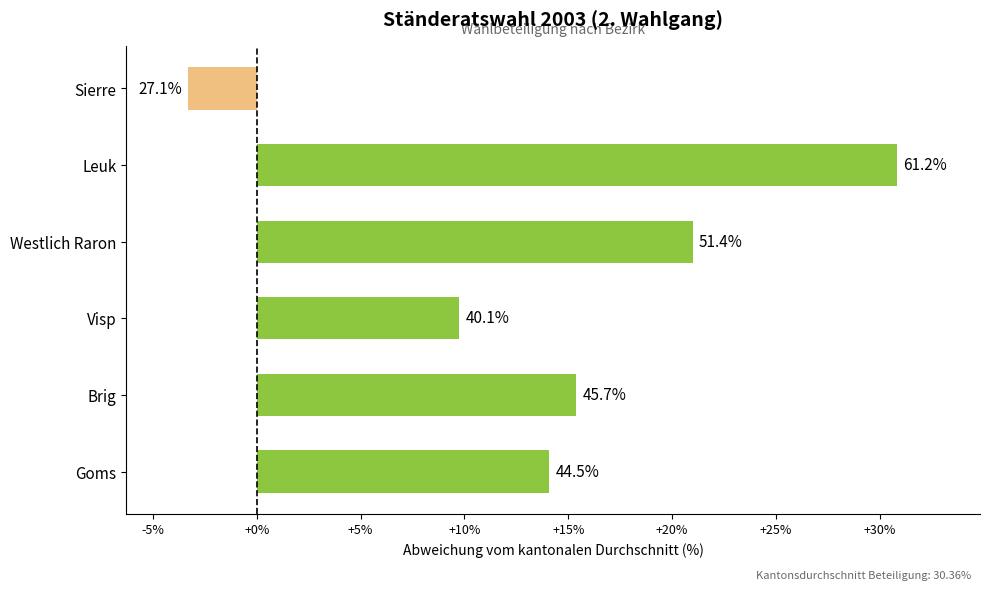

How many bars are there in total?

6